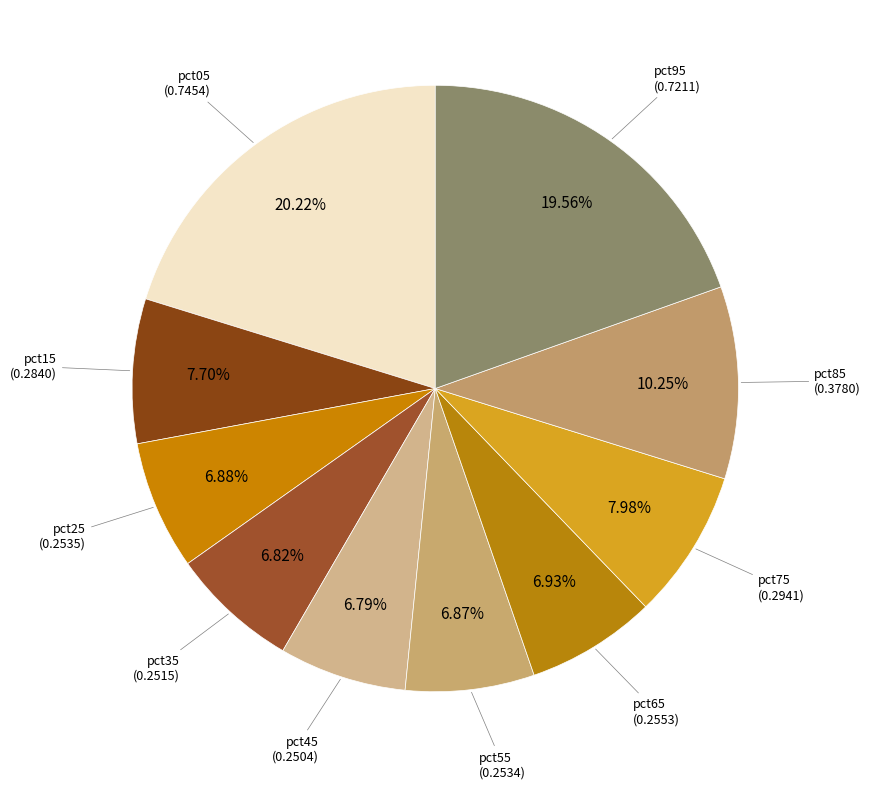

Does pct55 account for over 50% of the chart?

No